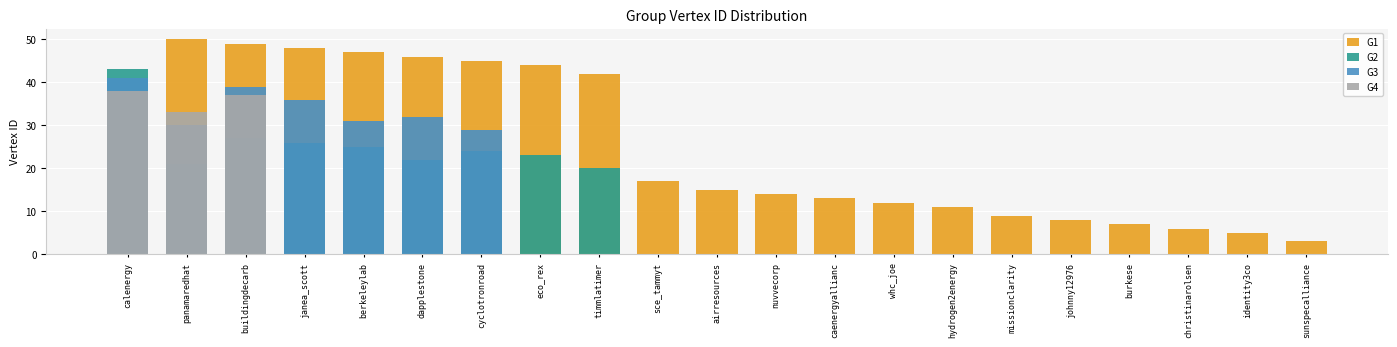

Read the G1 value at eco_rex, to the nearest 5.

45